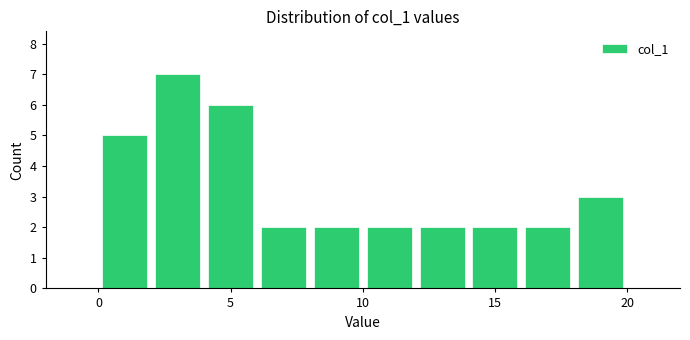

Which range on the x-axis has the tallest bar?

2 to 4